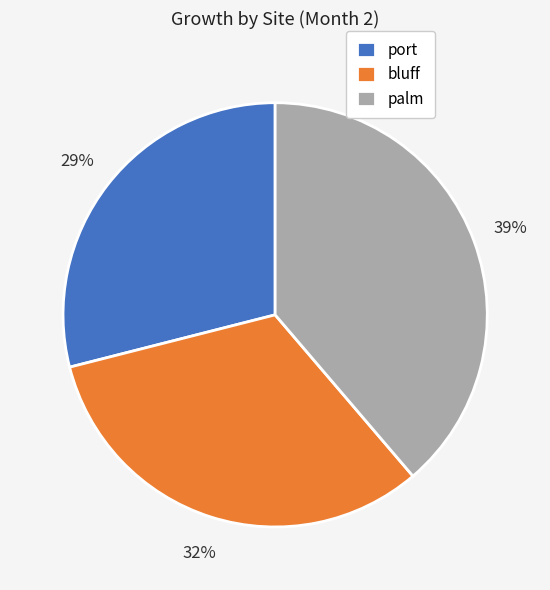

Do palm and port together represent more than half of the pie?

Yes